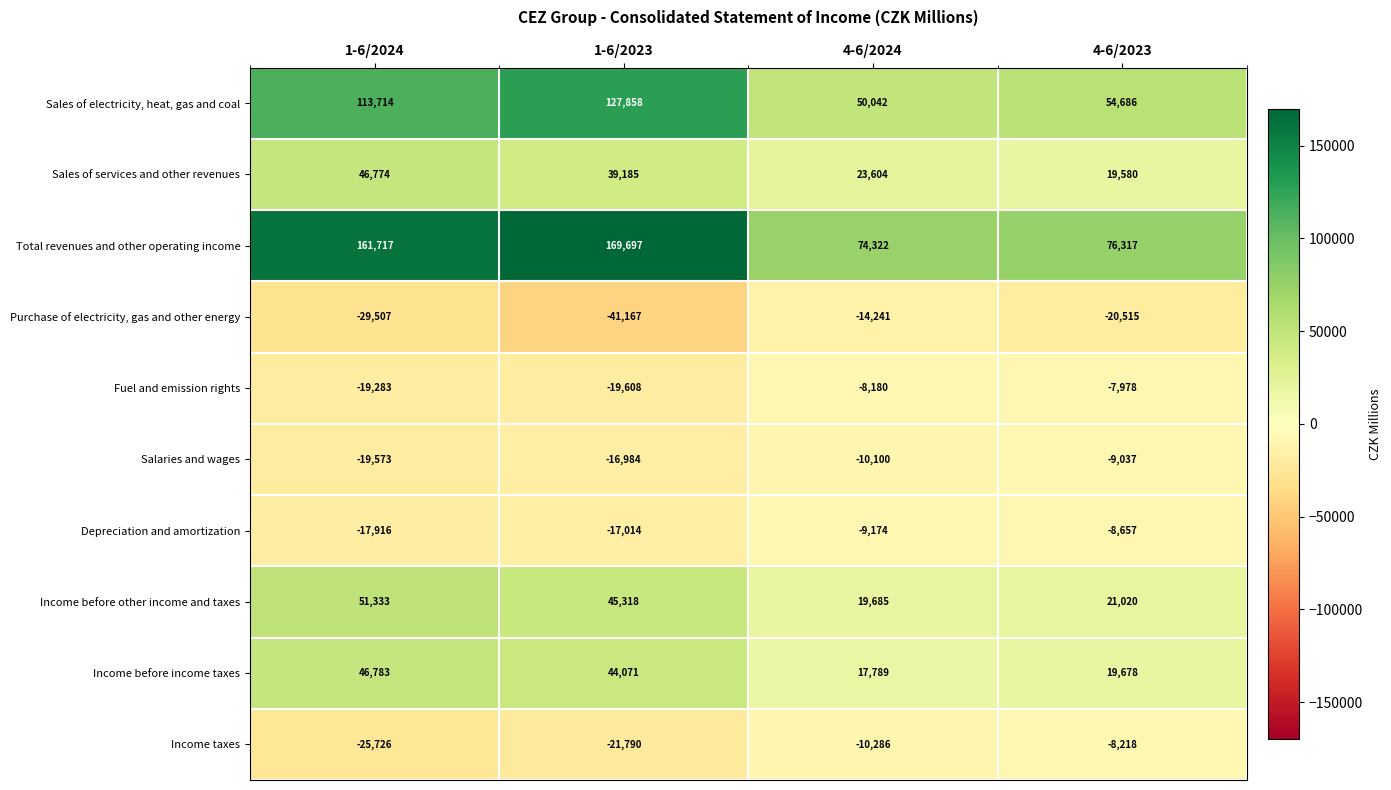

What is the sum of the Income taxes values at 1-6/2024 and 4-6/2023?

-33944